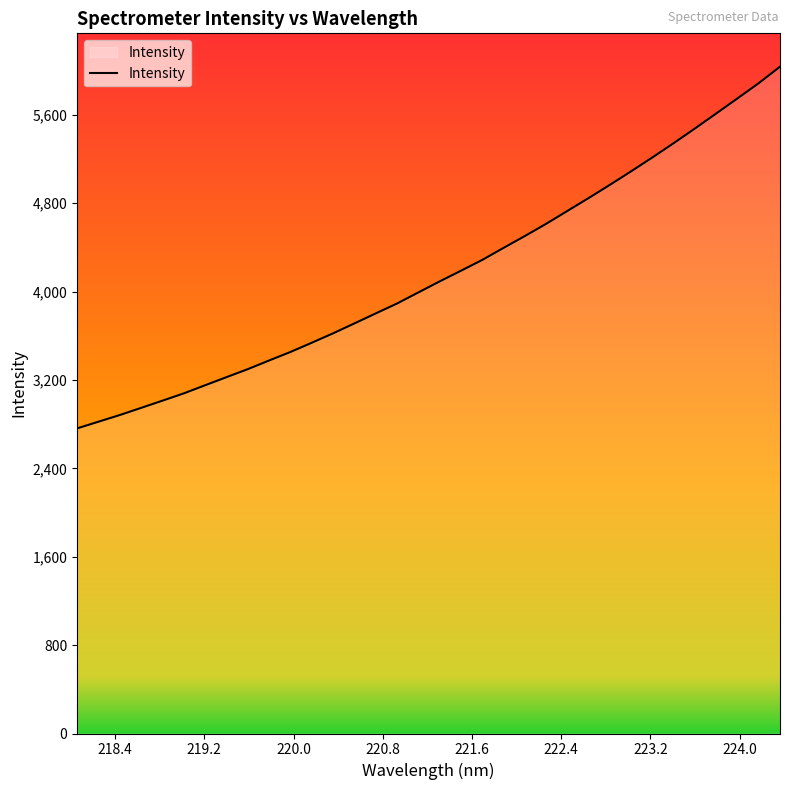

Reading left to right, transcribe all the data shown in this chart.

2761.9	2822.3	2882.7	2947.5	3012.6	3078.6	3152.0	3225.1	3297.7	3376.1	3453.0	3536.5	3621.7	3711.3	3801.8	3891.2	3991.5	4091.3	4187.8	4285.7	4394.7	4501.8	4612.4	4729.1	4846.0	4965.5	5088.5	5214.1	5343.2	5476.1	5611.9	5748.5	5886.6	6035.8